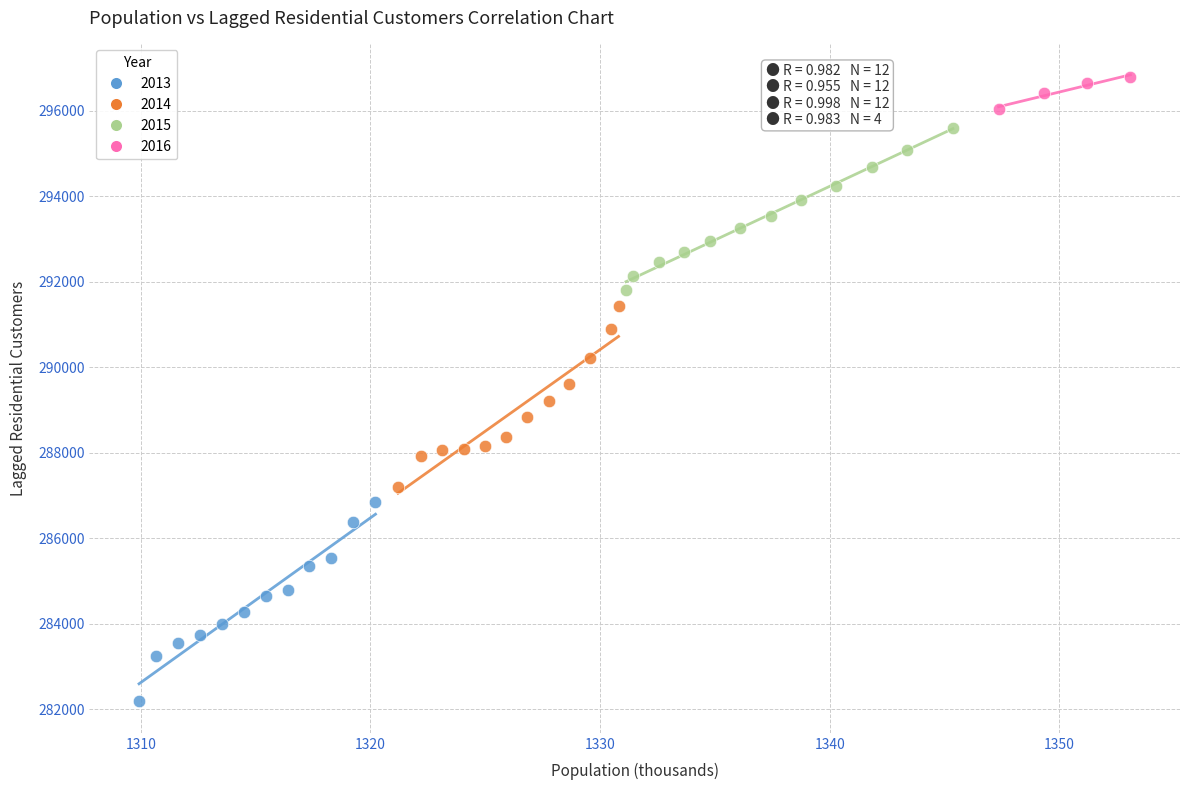

Which series has the largest Y range (max minus min)?

2013